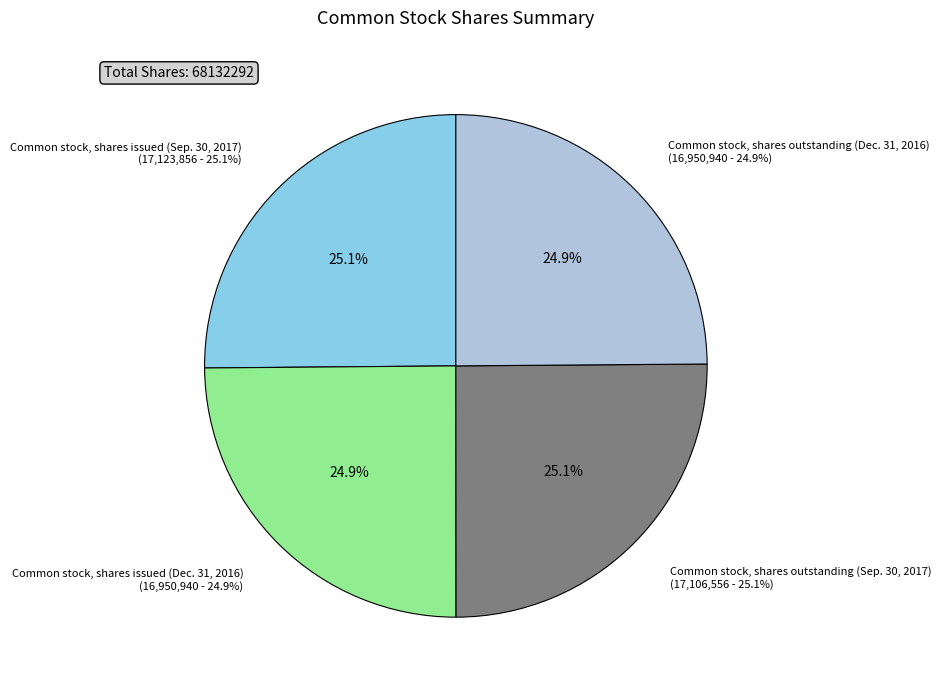

Is it true that Common stock, shares issued (Sep. 30, 2017) is 19% of the pie?

False